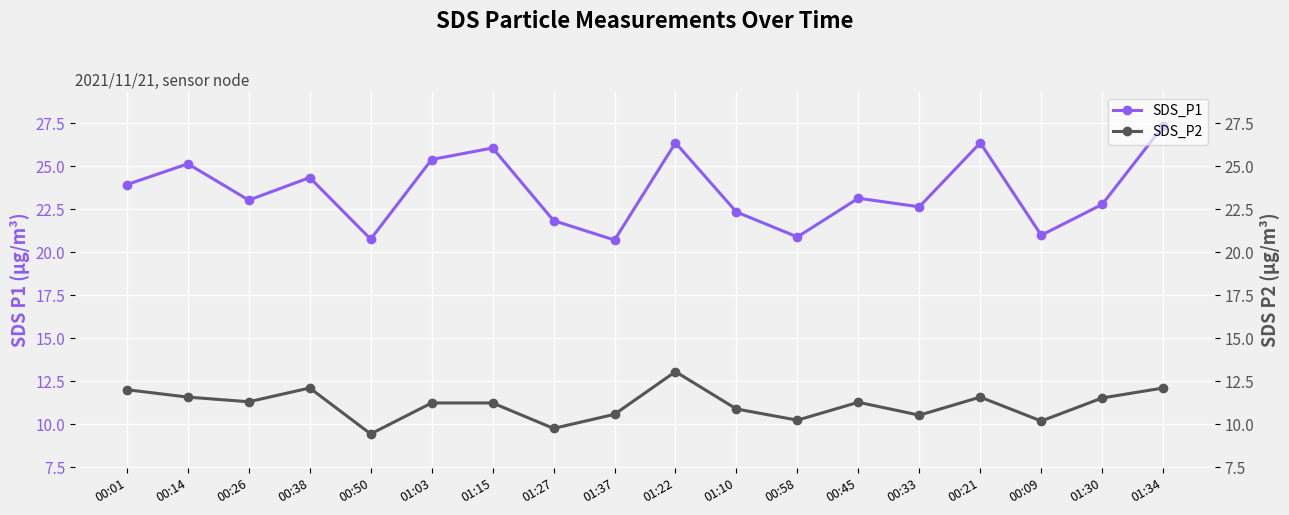

What is the lowest value of the SDS_P1 series?

20.7